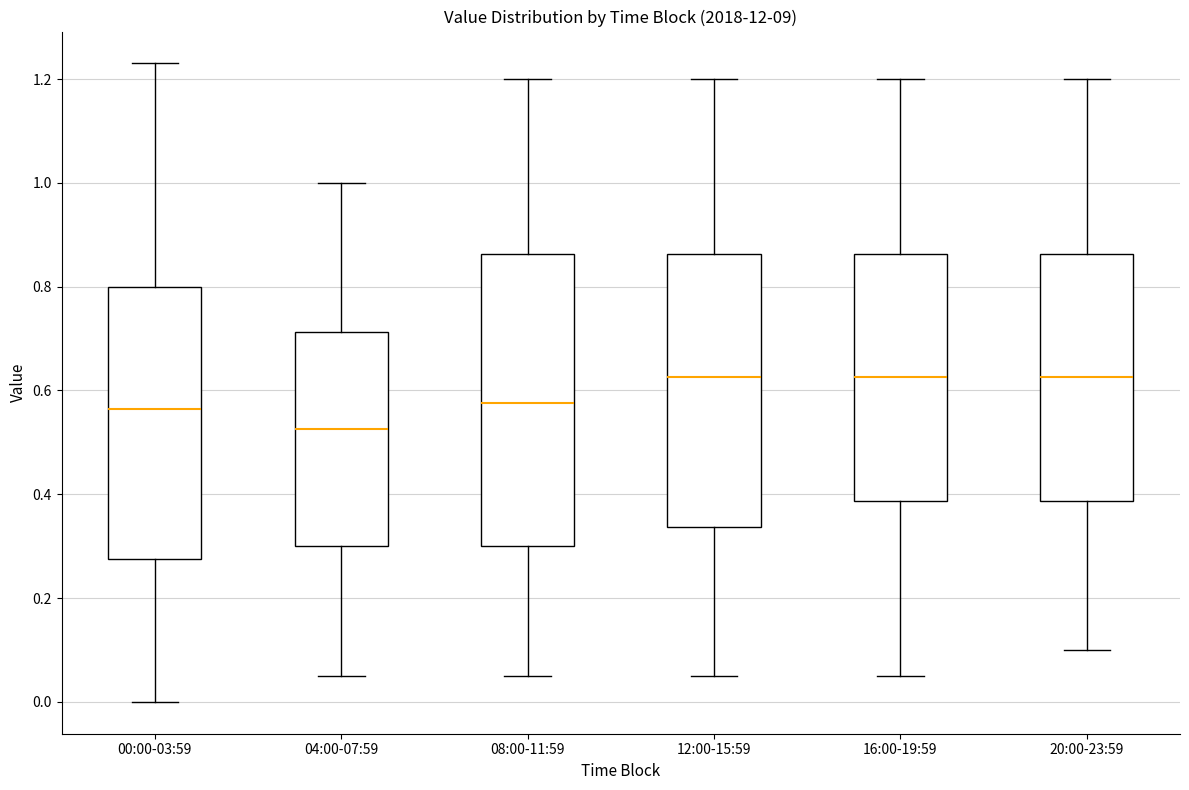

Reading left to right, read every box against the y-axis: the position of its median line, the range the box covers, and the ends of its whiskers. The values are not printed on the chart, so give them approximately, as read against the axis.

00:00-03:59: median 0.56, box 0.28 to 0.80, whiskers 0.00 to 1.24
04:00-07:59: median 0.52, box 0.30 to 0.72, whiskers 0.06 to 1.00
08:00-11:59: median 0.58, box 0.30 to 0.86, whiskers 0.06 to 1.20
12:00-15:59: median 0.62, box 0.34 to 0.86, whiskers 0.06 to 1.20
16:00-19:59: median 0.62, box 0.38 to 0.86, whiskers 0.06 to 1.20
20:00-23:59: median 0.62, box 0.38 to 0.86, whiskers 0.10 to 1.20